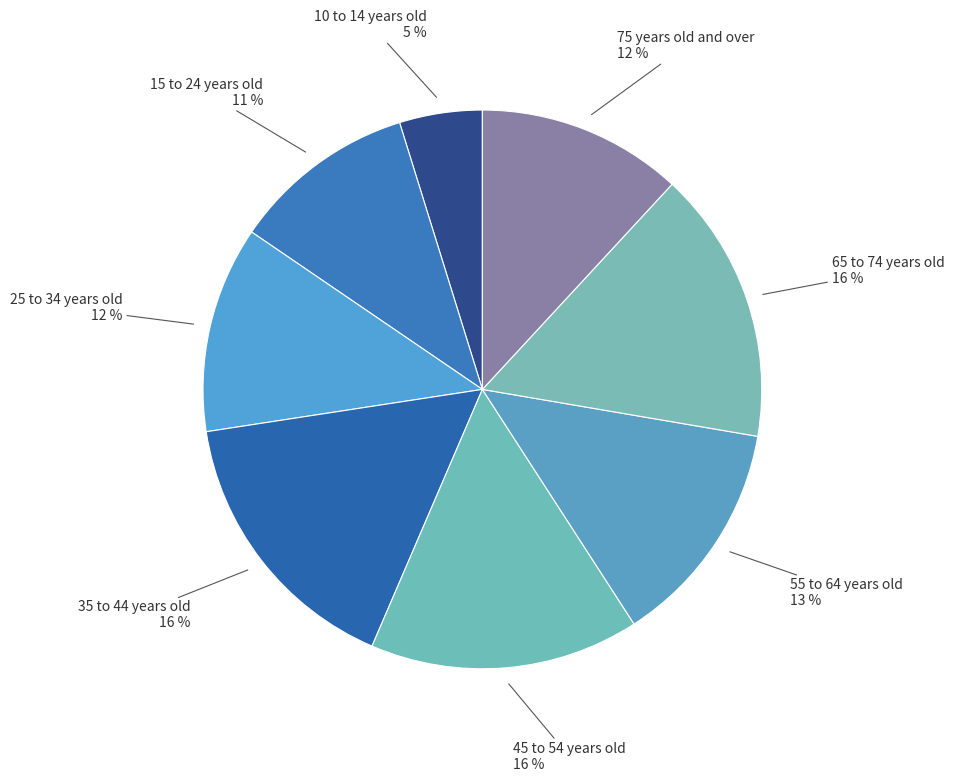

Is it true that 55 to 64 years old is 13% of the pie?

True